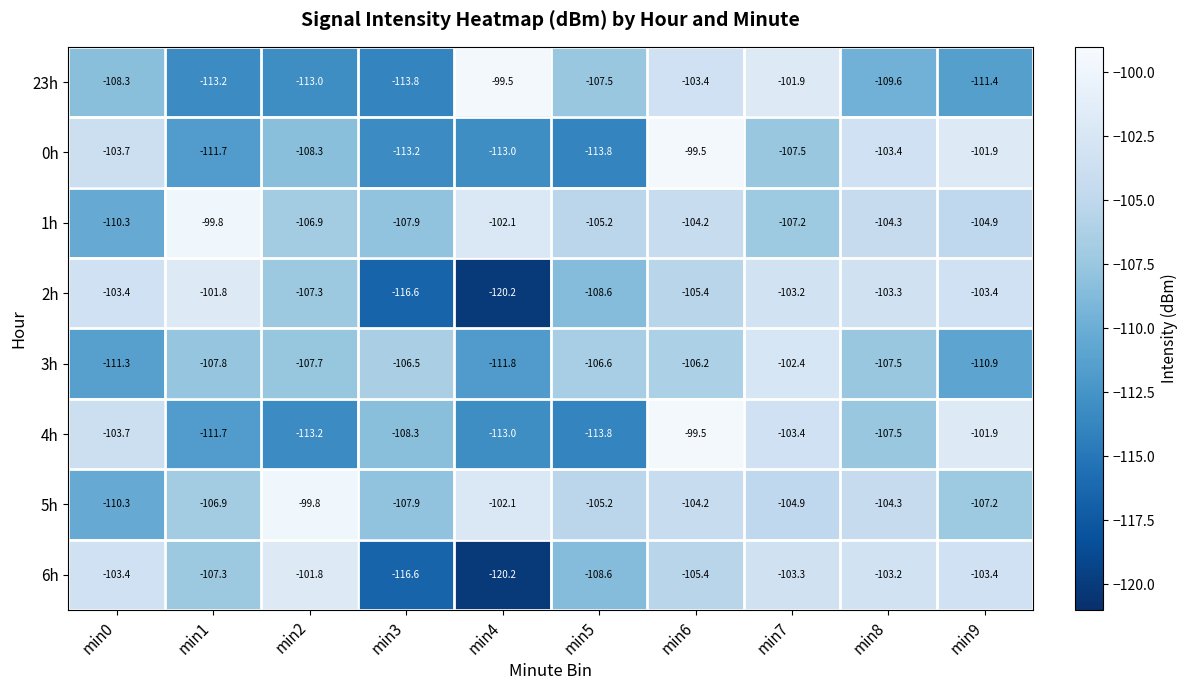

At which label does 1h reach its peak?

min1